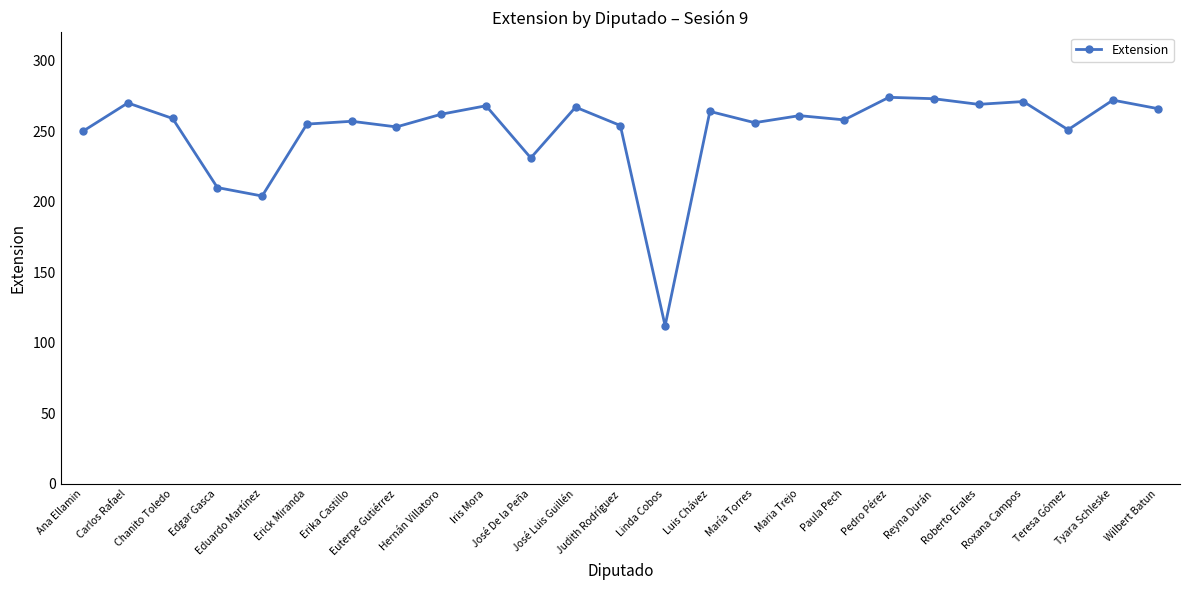

True or false: the data has more than 1 interior local peaks.

True